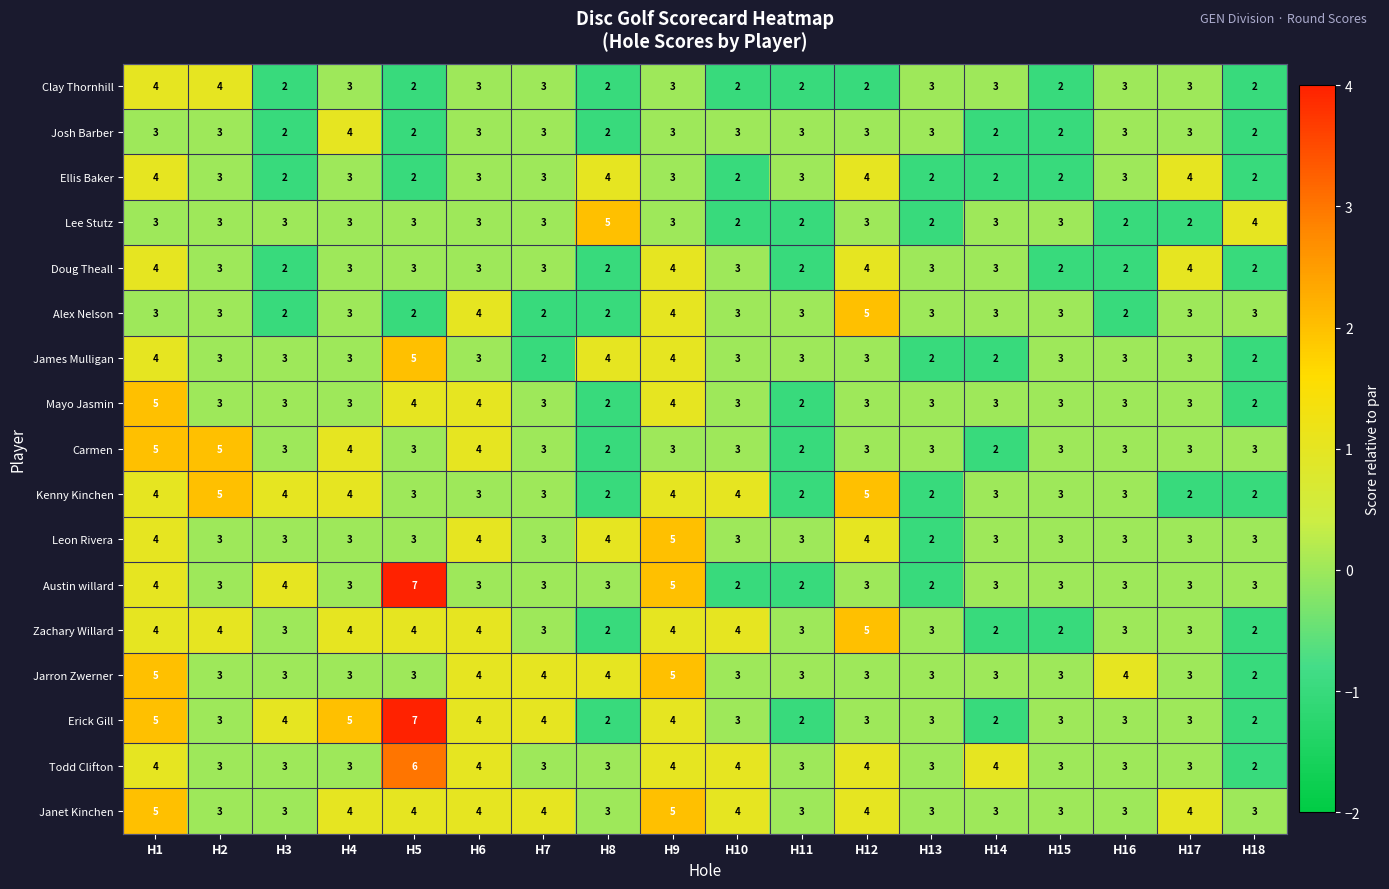

What is the difference between the highest and lowest values at H3?

2